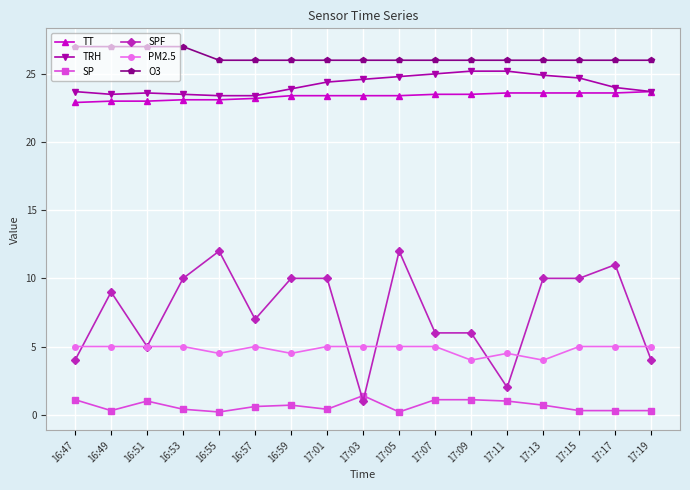

List the series in order of their peak value, highest first.

O3, TRH, TT, SPF, PM2.5, SP